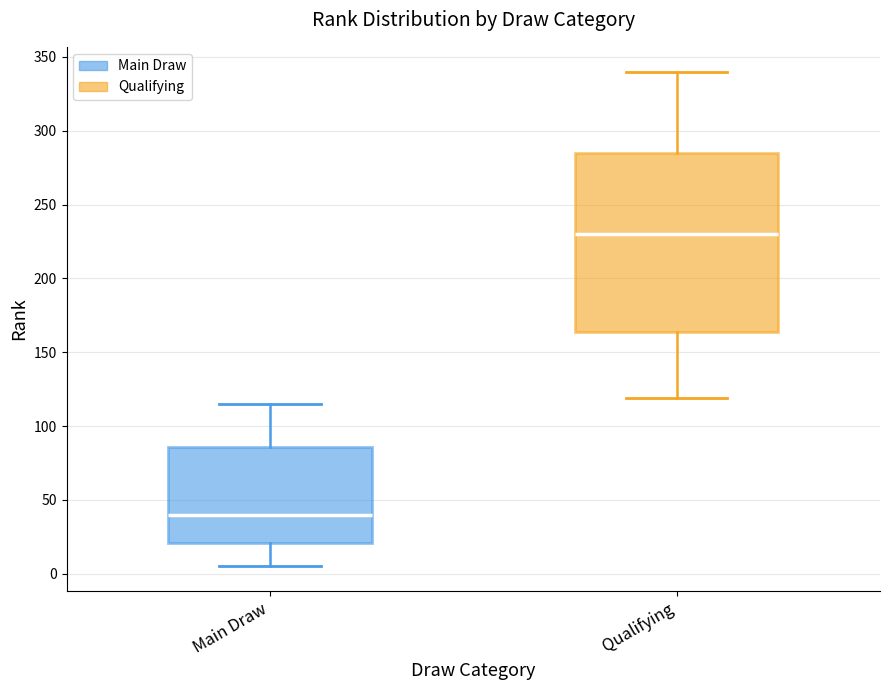

Reading left to right, read every box against the y-axis: the position of its median line, the range the box covers, and the ends of its whiskers. The values are not printed on the chart, so give them approximately, as read against the axis.

Main Draw: median 40, box 20 to 85, whiskers 5 to 115
Qualifying: median 230, box 165 to 285, whiskers 120 to 340